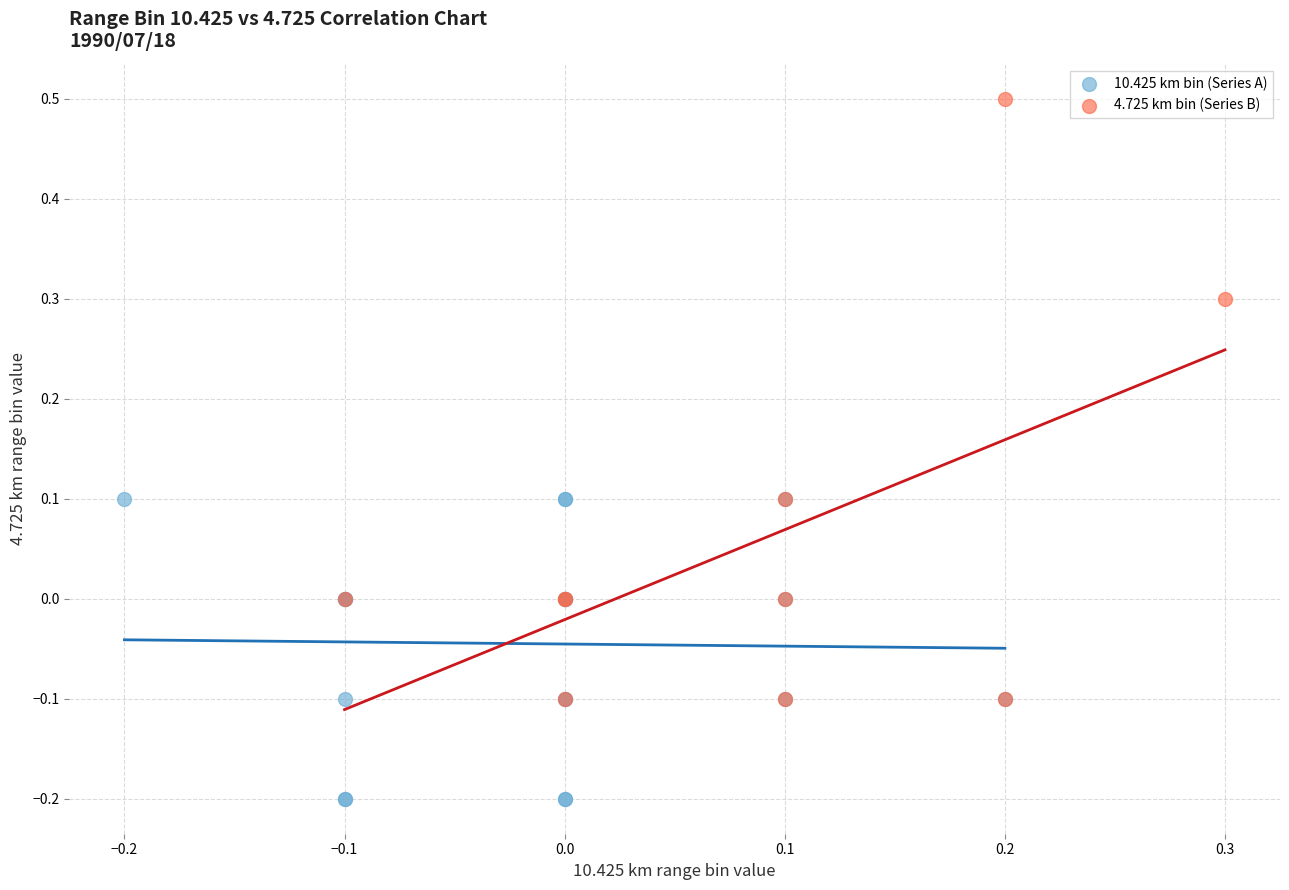

Which series has the widest spread of Y values?

4.725 km bin (Series B)